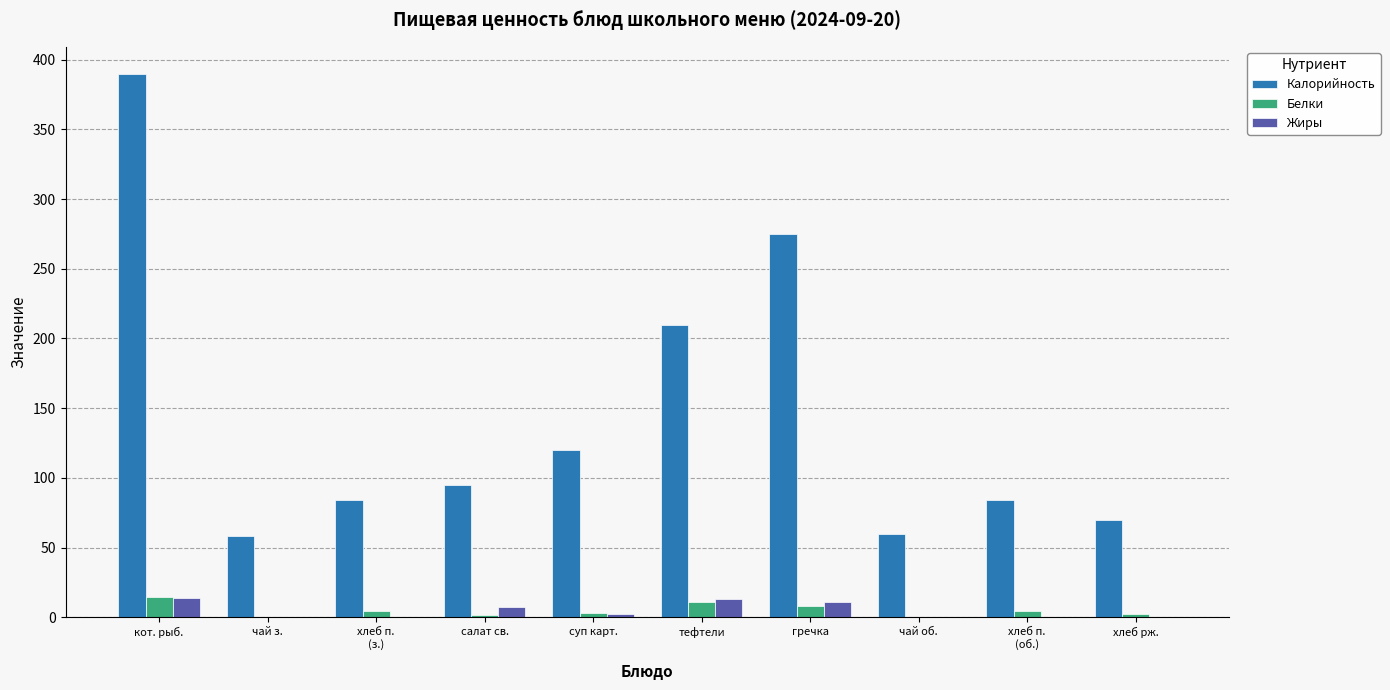

What are all the series names shown in the legend?

Калорийность, Белки, Жиры